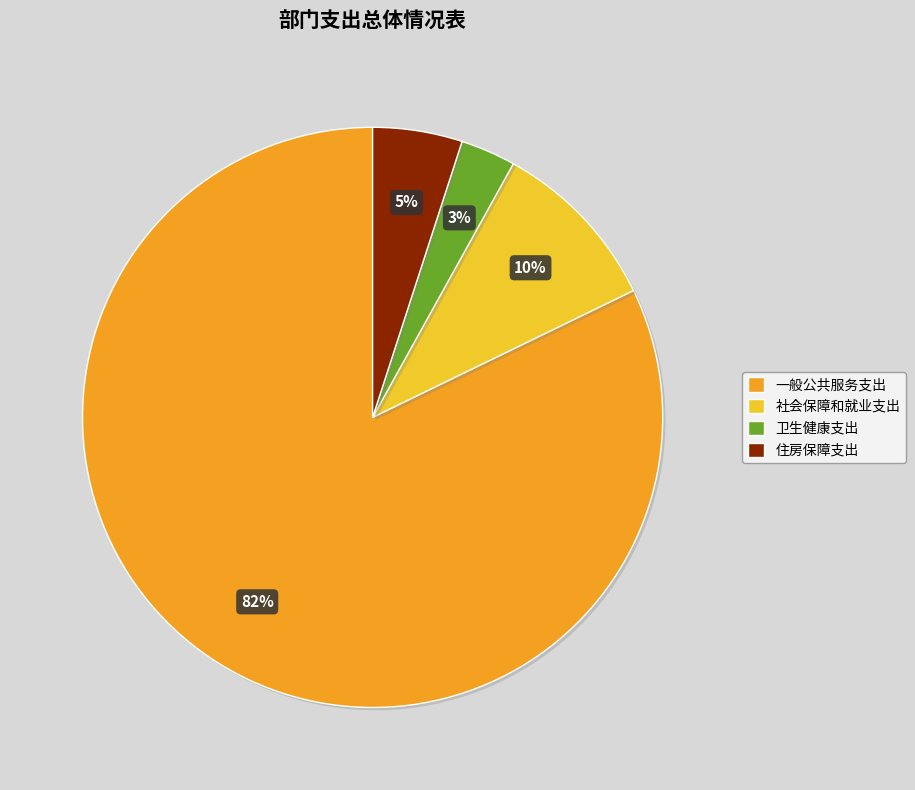

To the nearest percent, what is the average slice percentage?

25%